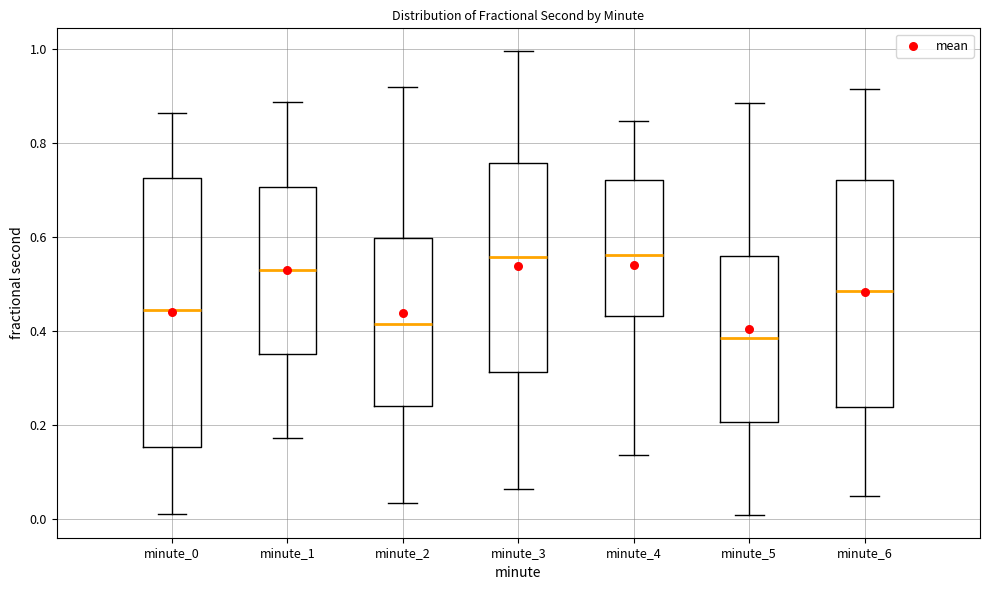

Reading left to right, read every box against the y-axis: the position of its median line, the range the box covers, and the ends of its whiskers. The values are not printed on the chart, so give them approximately, as read against the axis.

minute_0: median 0.44, box 0.16 to 0.72, whiskers 0.02 to 0.86
minute_1: median 0.54, box 0.36 to 0.70, whiskers 0.18 to 0.88
minute_2: median 0.42, box 0.24 to 0.60, whiskers 0.04 to 0.92
minute_3: median 0.56, box 0.32 to 0.76, whiskers 0.06 to 1.00
minute_4: median 0.56, box 0.44 to 0.72, whiskers 0.14 to 0.84
minute_5: median 0.38, box 0.20 to 0.56, whiskers 0.00 to 0.88
minute_6: median 0.48, box 0.24 to 0.72, whiskers 0.04 to 0.92